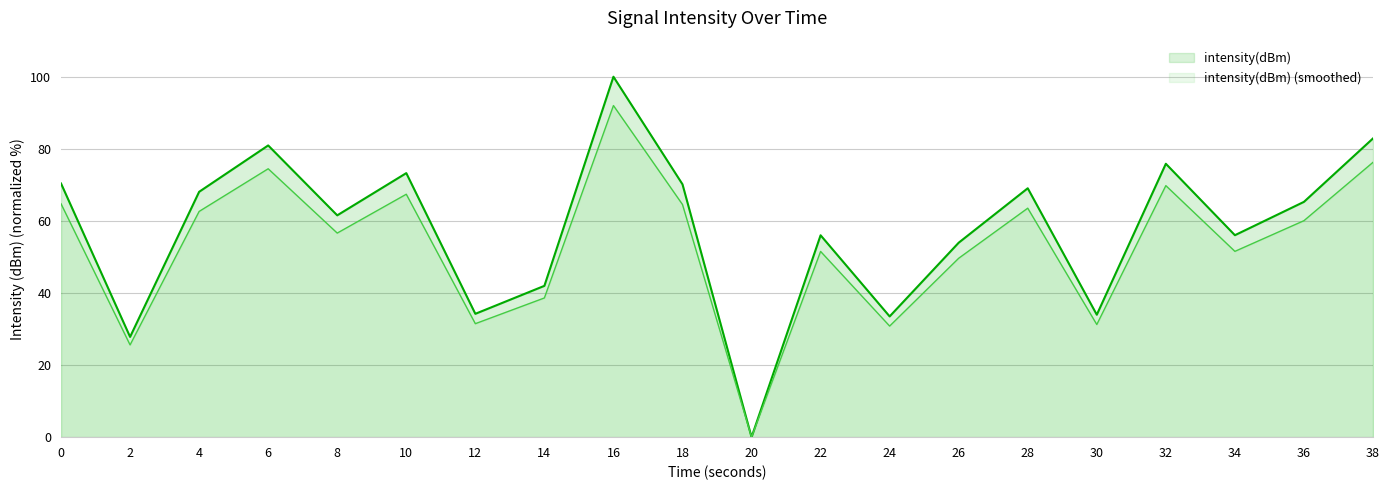

The value at 12 is 14.7. True or false?

False